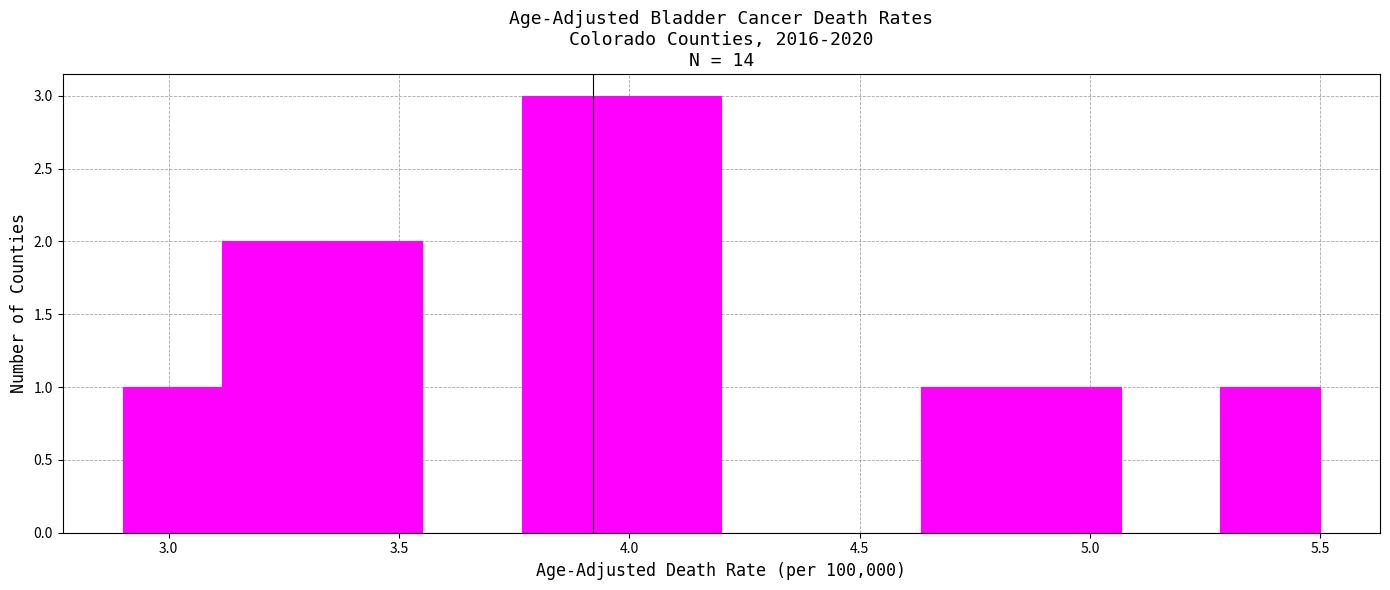

How tall is the bar that spans 2.90 to 3.10 on the x-axis? Neither the bar edges nor the heights are printed on the chart, so give them approximately, as read against the axes.

1